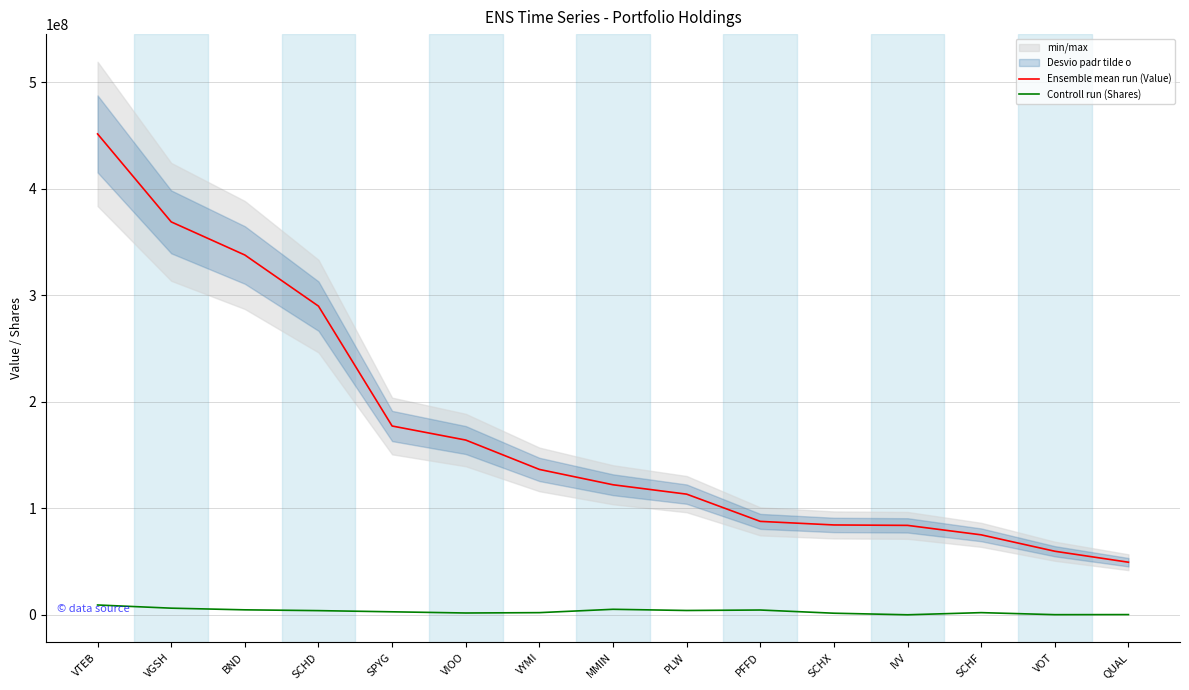

What is the spread (max minus min) of values at SCHF?

73035755